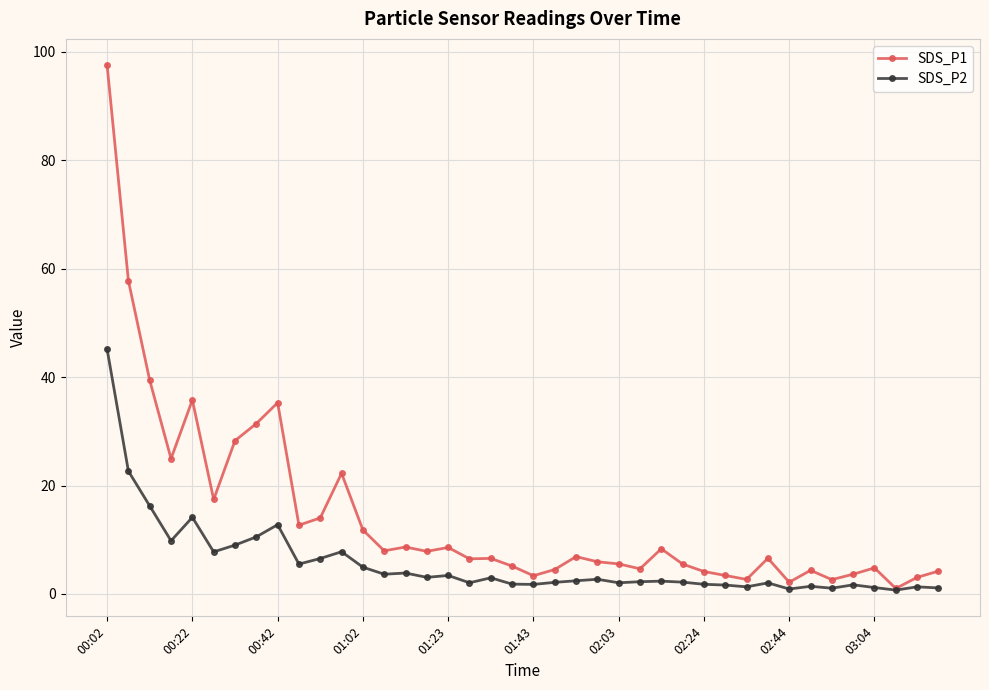

List the series in order of their peak value, highest first.

SDS_P1, SDS_P2